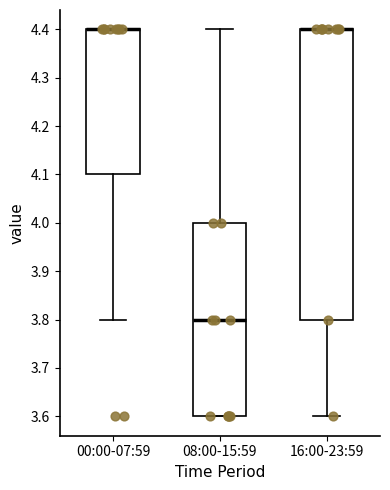

Reading left to right, read every box against the y-axis: the position of its median line, the range the box covers, and the ends of its whiskers. The values are not printed on the chart, so give them approximately, as read against the axis.

00:00-07:59: median 4.4 (drawn on the box's upper edge), box 4.1 to 4.4, whiskers 3.8 to 4.4
08:00-15:59: median 3.8, box 3.6 to 4.0, whiskers 3.6 to 4.4
16:00-23:59: median 4.4 (drawn on the box's upper edge), box 3.8 to 4.4, whiskers 3.6 to 4.4